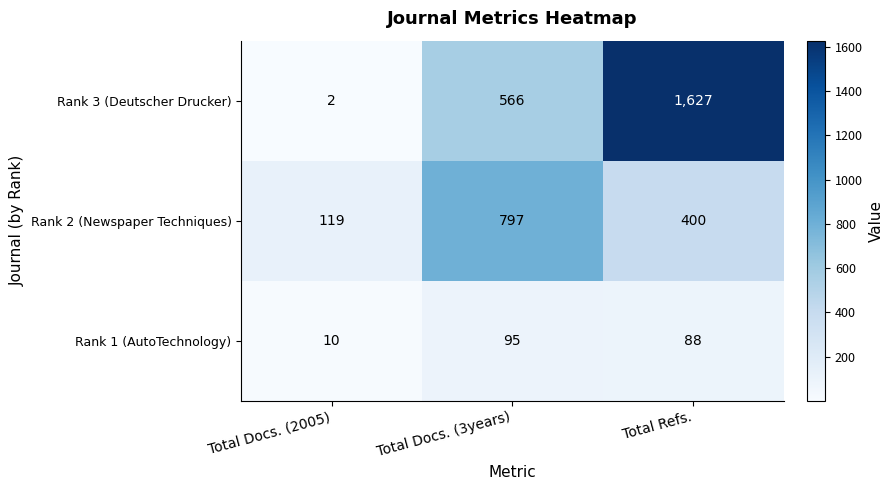

Read the Rank 1 (AutoTechnology) value at Total Refs..

88